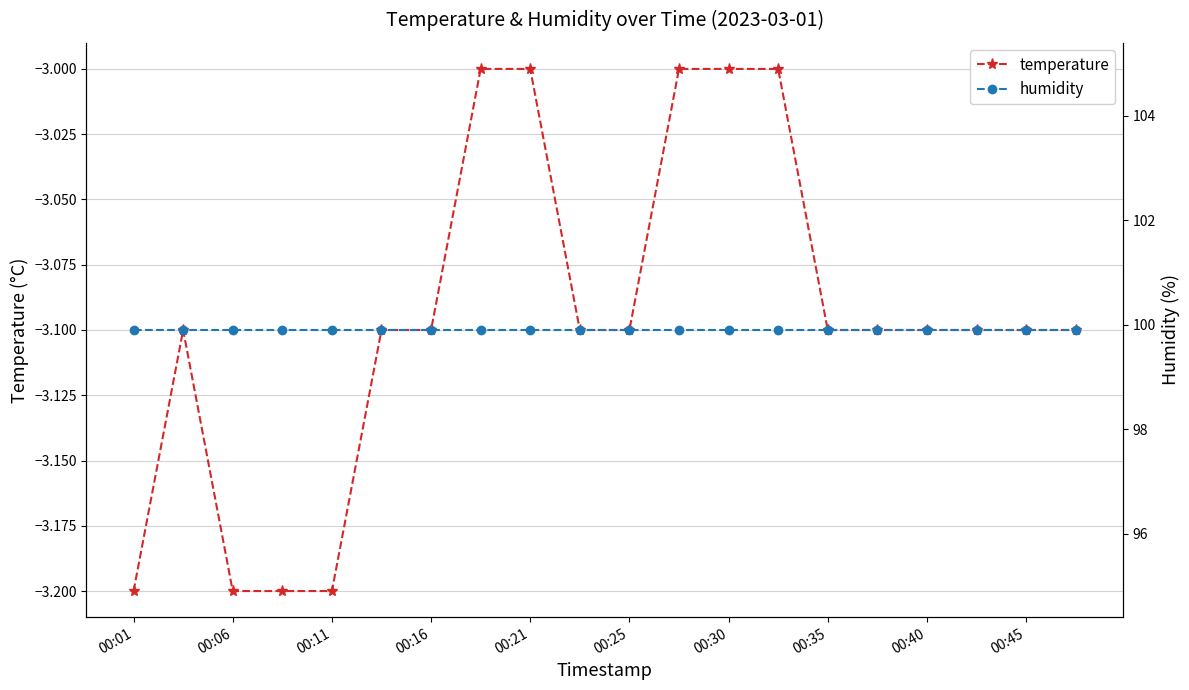

What is the spread (max minus min) of values at 11?

102.9